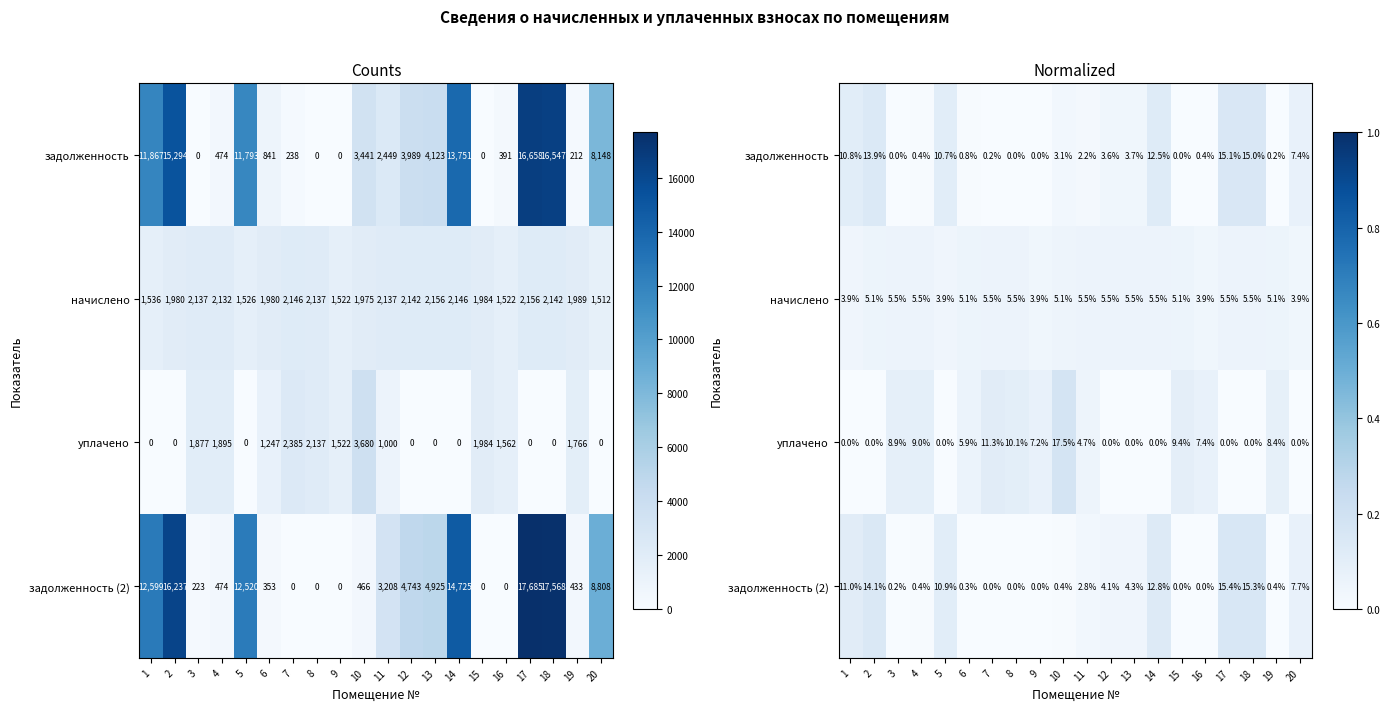

What is the difference between the maximum and minimum values in the уплачено series?

0.2